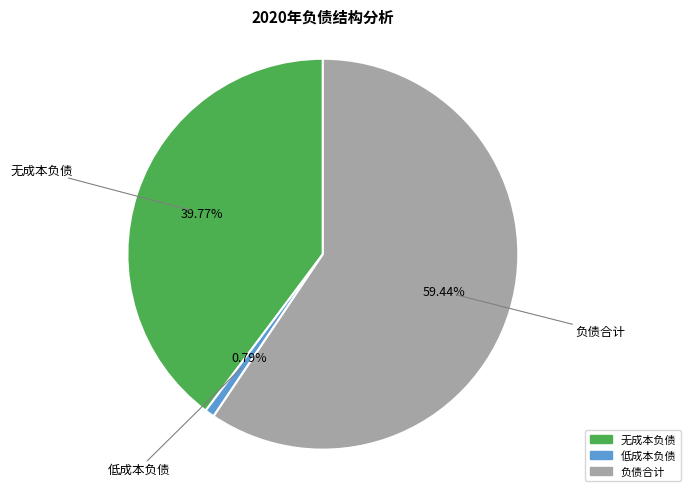

Which has a higher value, 低成本负债 or 负债合计?

负债合计